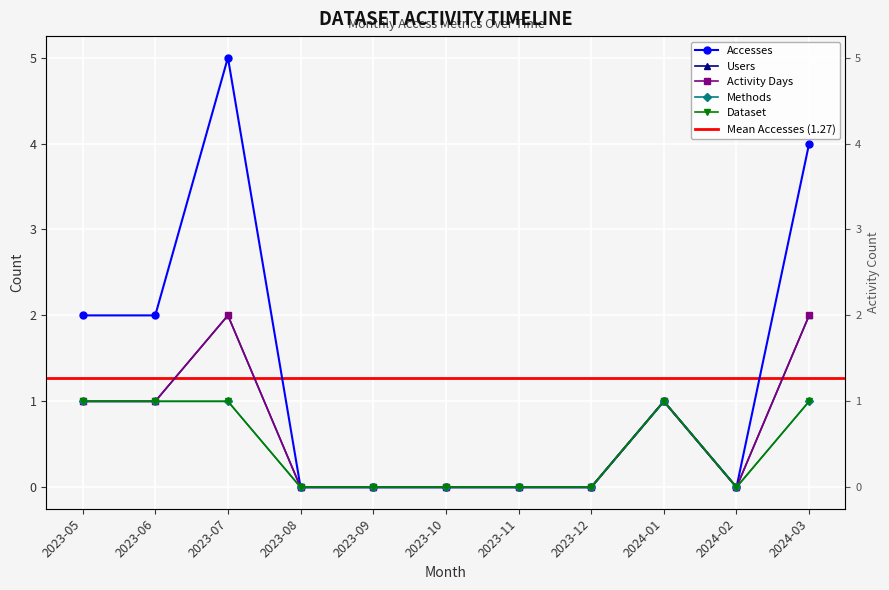

What is the label of the 5th point from the right?

2023-11